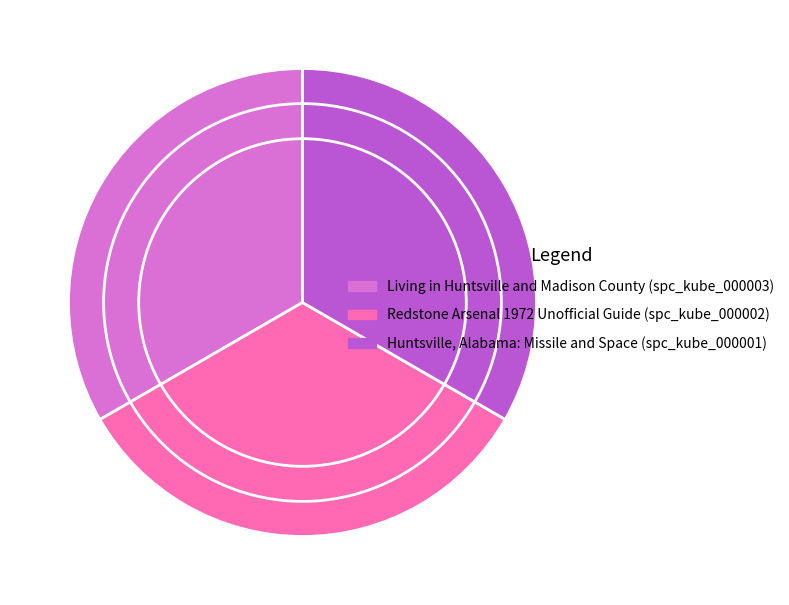

What is the ratio of the value at Huntsville, Alabama: Missile and Space (spc_kube_000001) to the value at Living in Huntsville and Madison County (spc_kube_000003)?

1.0